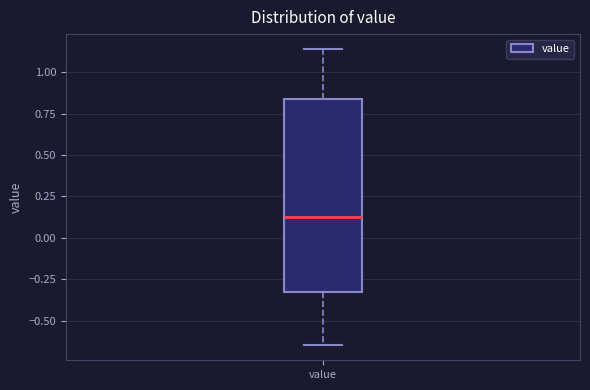

Read this box plot against the y-axis: the position of the median line, the range covered by the box, and the ends of both whiskers. The values are not printed on the chart, so give them approximately, as read against the axis.

median 0.15, box -0.35 to 0.85, whiskers -0.65 to 1.15